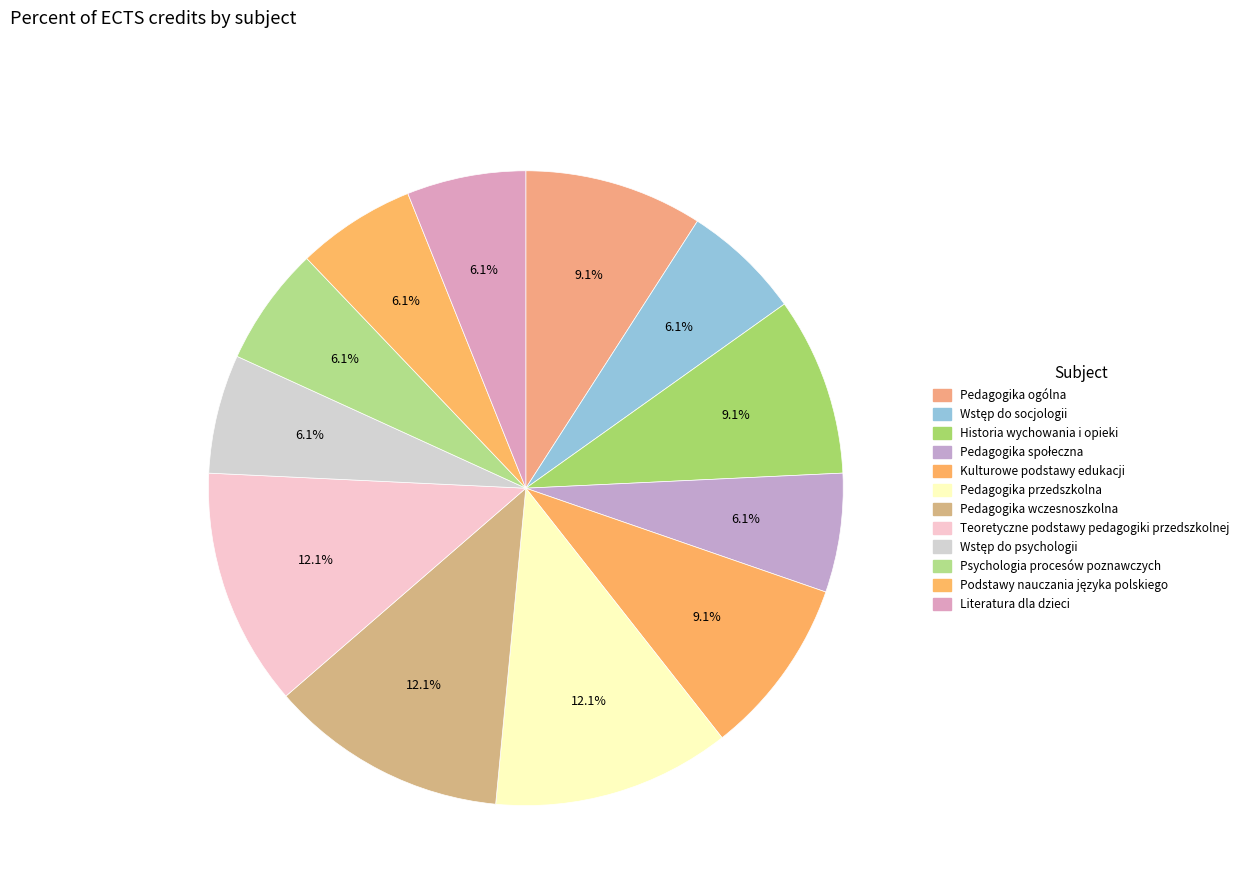

What is the largest slice in the pie chart?

Pedagogika przedszkolna